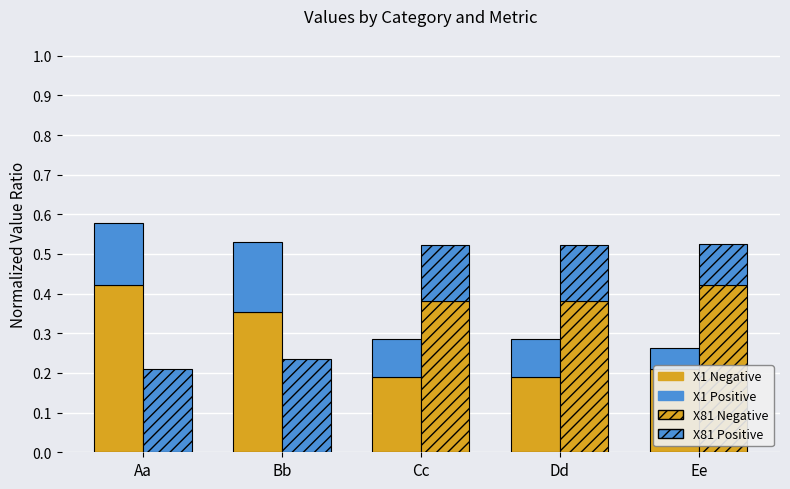

Does the chart contain stacked bars?

No